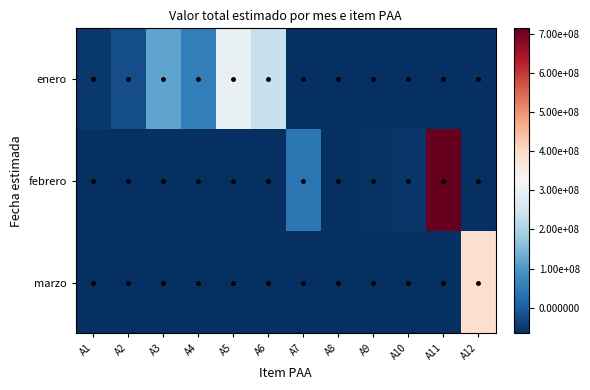

What is the spread (max minus min) of values at A1?

14000000.0